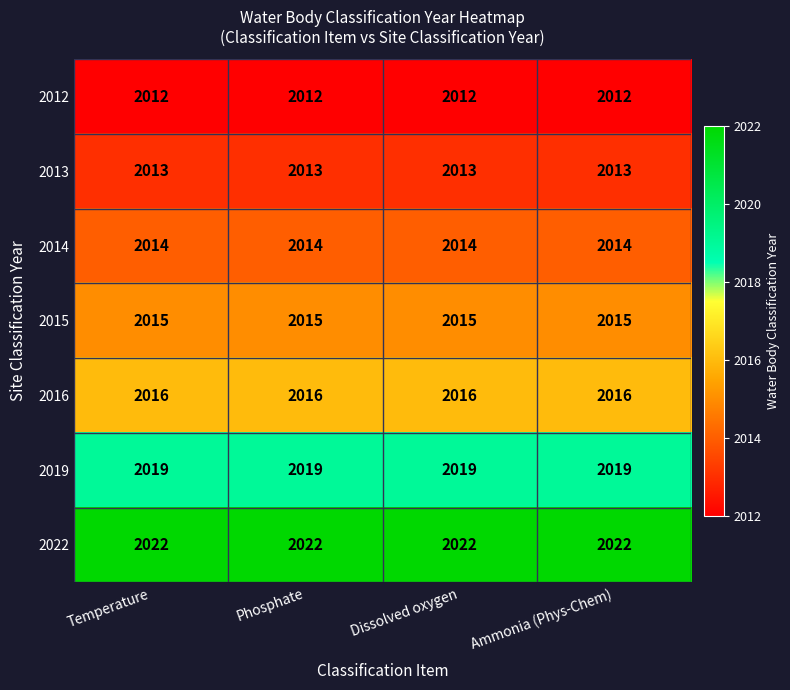

What is the spread (max minus min) of values at Ammonia (Phys-Chem)?

10